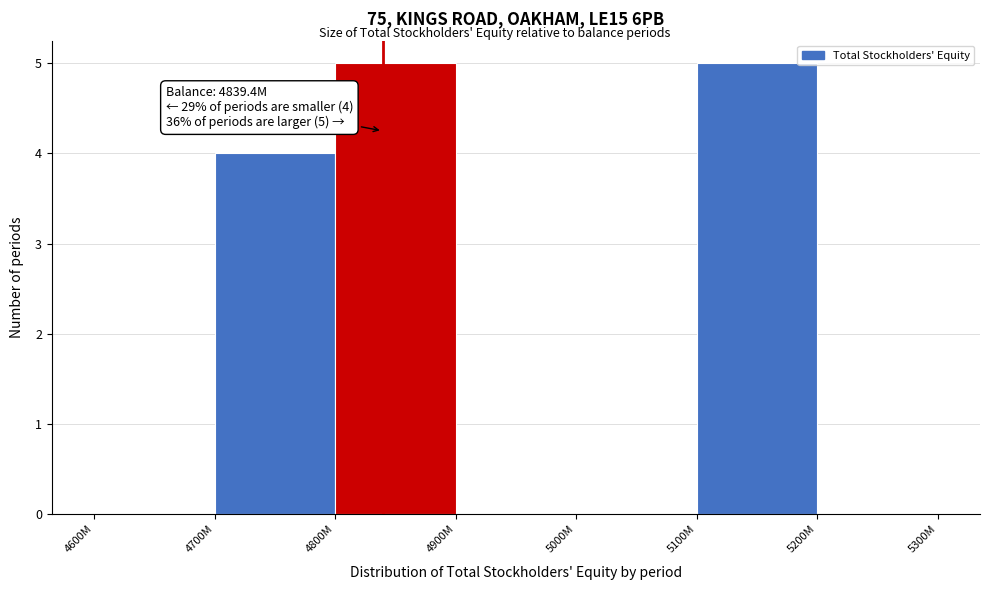

Reading left to right, transcribe all the data shown in this chart.

4600M=0	4700M=4	4800M=5	4900M=0	5000M=0	5100M=5	5200M=0